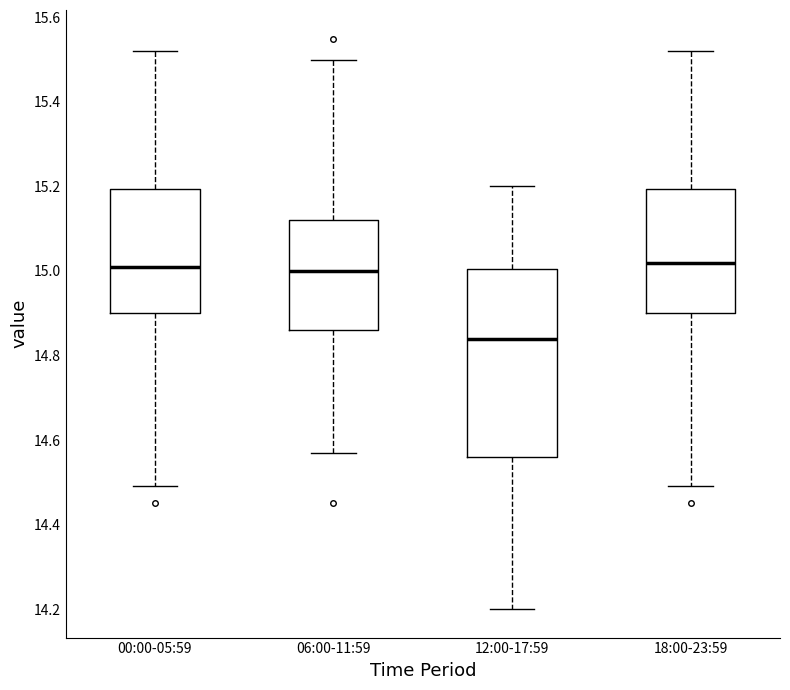

Comparing the boxes themselves (not the whiskers), which one is the tallest?

12:00-17:59